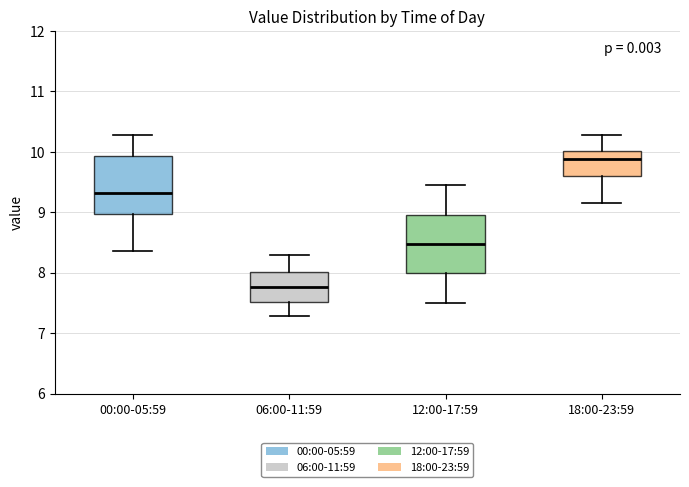

Reading left to right, transcribe this box plot: for each box, give where its median line is, the range the box spans, and where its two whiskers end, as read against the y-axis. The values are not printed on the chart, so give them approximately, as read against the axis.

00:00-05:59: median 9.3, box 9.0 to 9.9, whiskers 8.4 to 10.3
06:00-11:59: median 7.8, box 7.5 to 8.0, whiskers 7.3 to 8.3
12:00-17:59: median 8.5, box 8.0 to 9.0, whiskers 7.5 to 9.5
18:00-23:59: median 9.9, box 9.6 to 10.0, whiskers 9.2 to 10.3